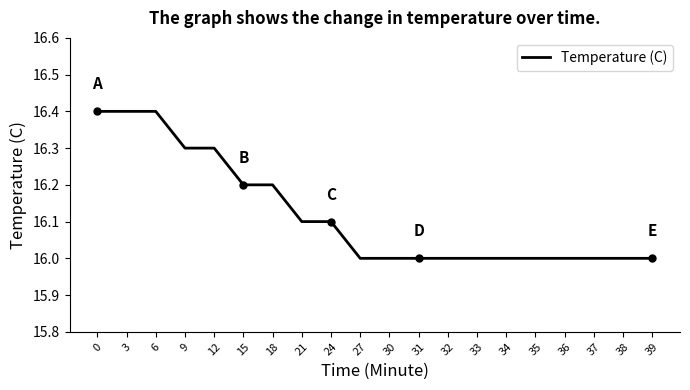

What is the difference between the values at 18 and 35?

0.2